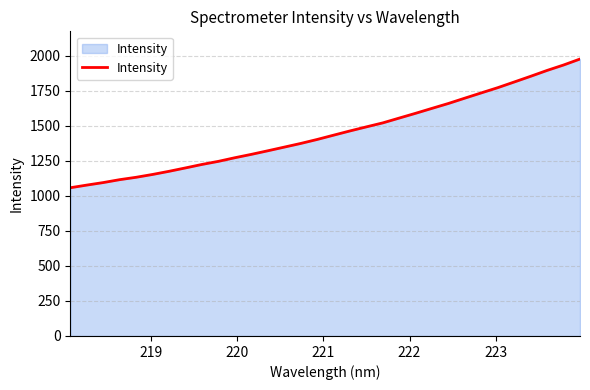

What is the greatest value displayed?

1975.1